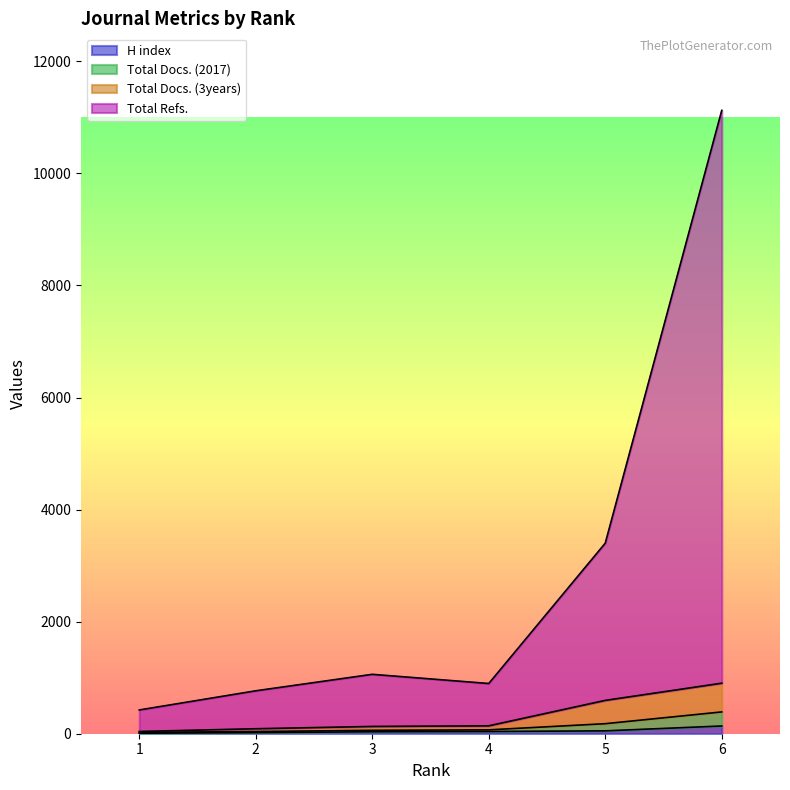

Which series has the widest spread of values?

Total Refs.